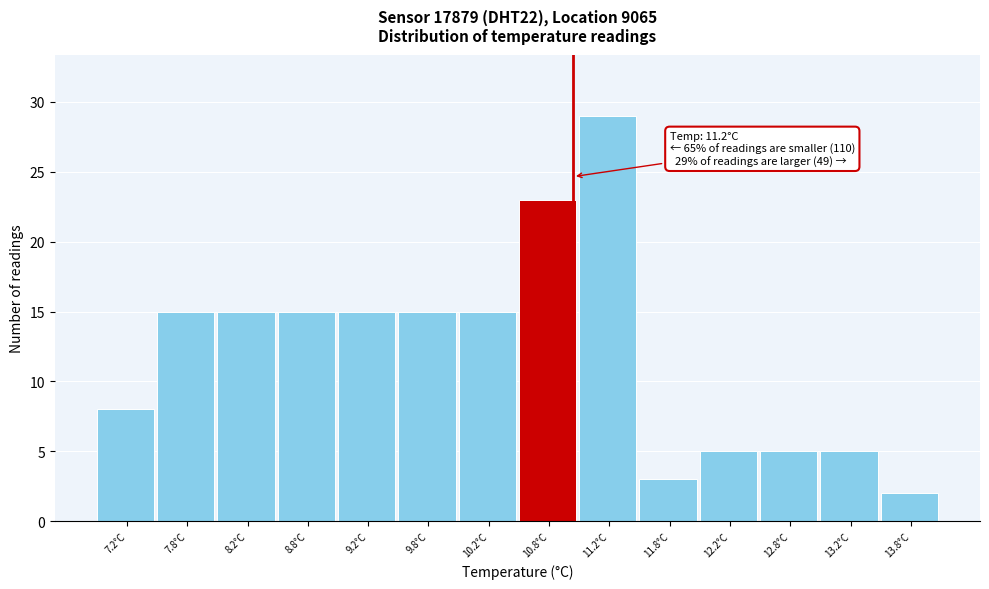

Reading right to left, what are all the values shown in this chart?

2	5	5	5	3	29	23	15	15	15	15	15	15	8